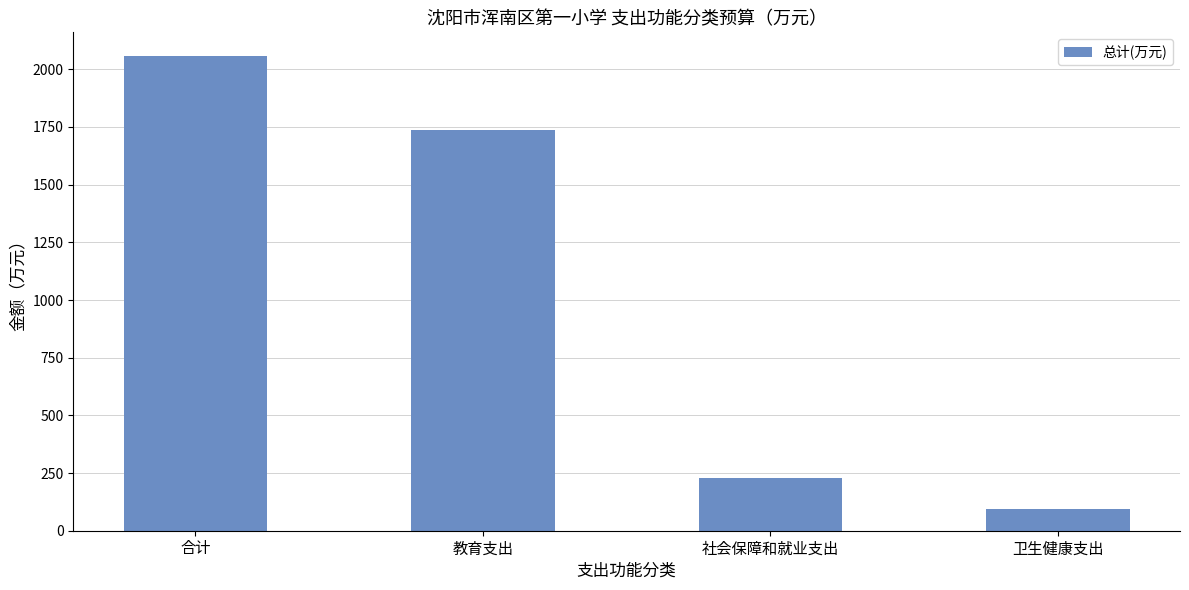

Reading left to right, list all the values displayed in this chart.

合计=2057.3	教育支出=1737.2	社会保障和就业支出=227.1	卫生健康支出=93.1